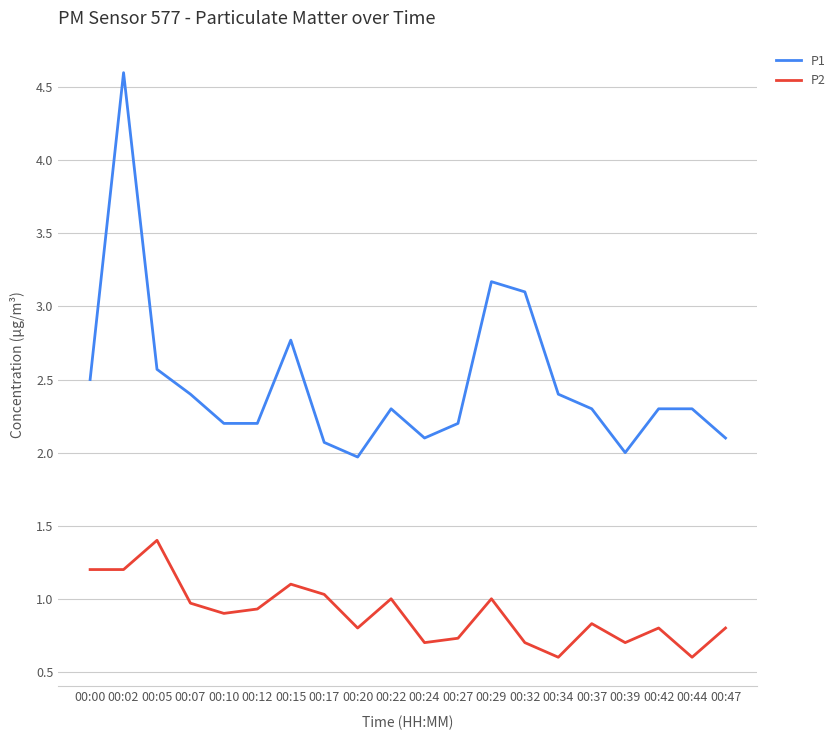

True or false: P2 and P1 intersect in this chart.

False